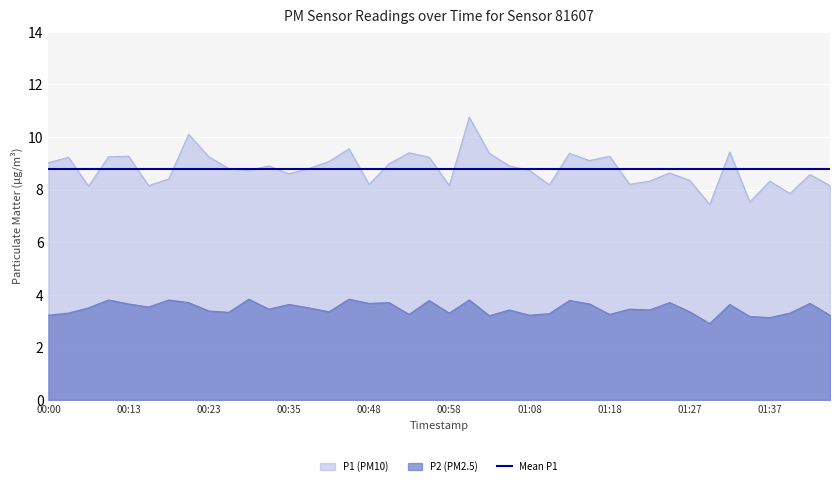

Does the chart display data point markers on the line(s)?

No